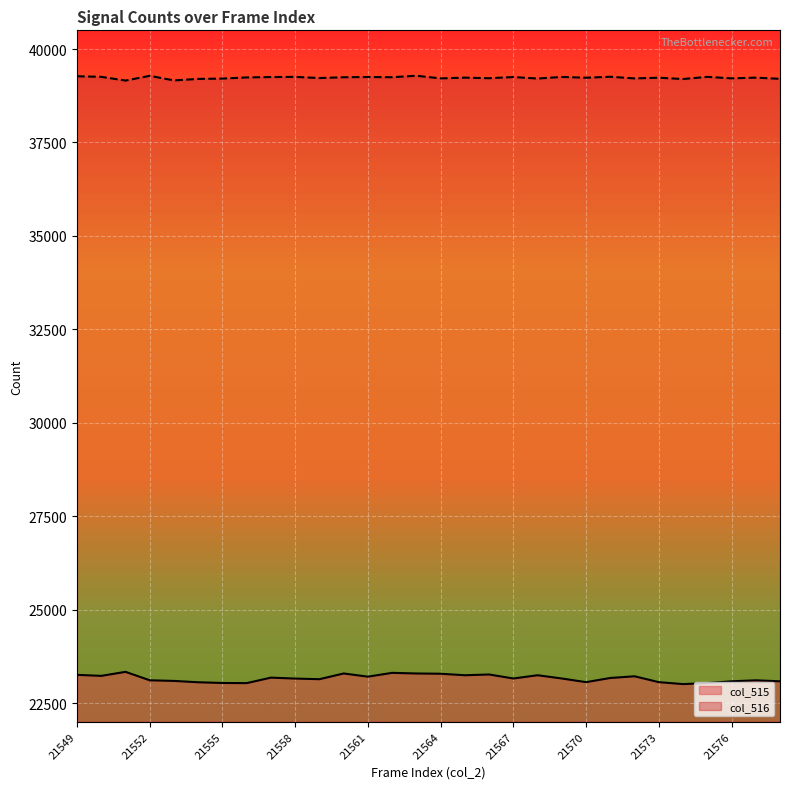

True or false: col_516 and col_515 intersect in this chart.

False